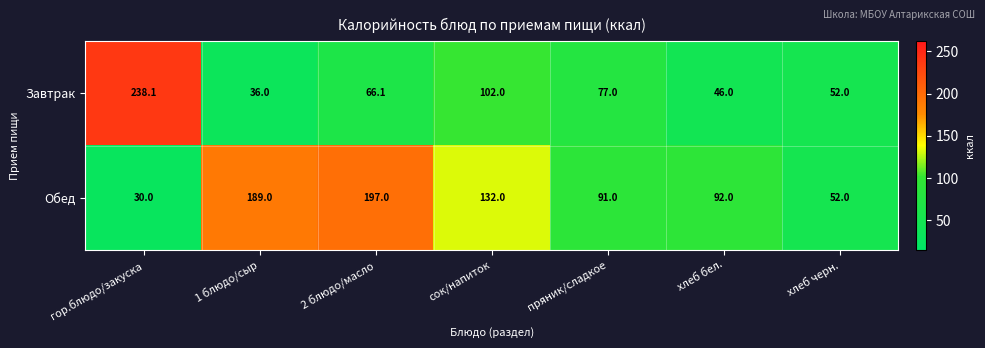

Reading right to left, extract all data points from this chart.

Завтрак: хлеб черн.=52.0	хлеб бел.=46.0	пряник/сладкое=77.0	сок/напиток=102.0	2 блюдо/масло=66.1	1 блюдо/сыр=36.0	гор.блюдо/закуска=238.1
Обед: хлеб черн.=52.0	хлеб бел.=92.0	пряник/сладкое=91.0	сок/напиток=132.0	2 блюдо/масло=197.0	1 блюдо/сыр=189.0	гор.блюдо/закуска=30.0